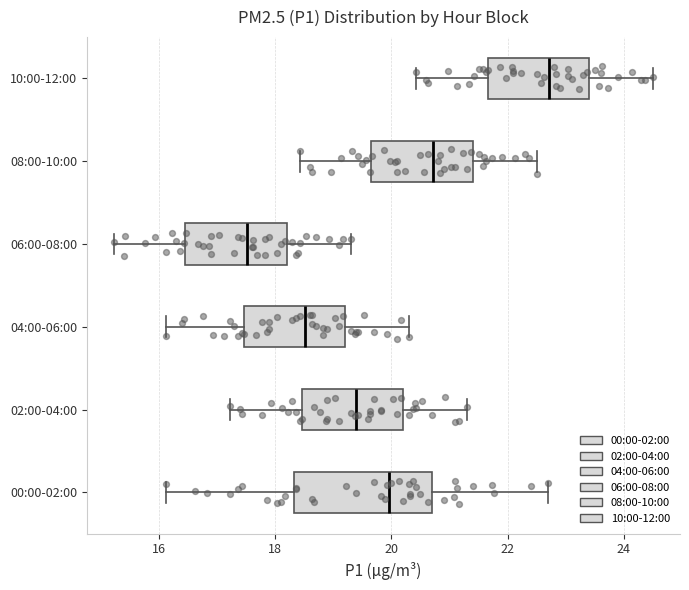

Which box is the widest, from its left edge to its right edge?

00:00-02:00